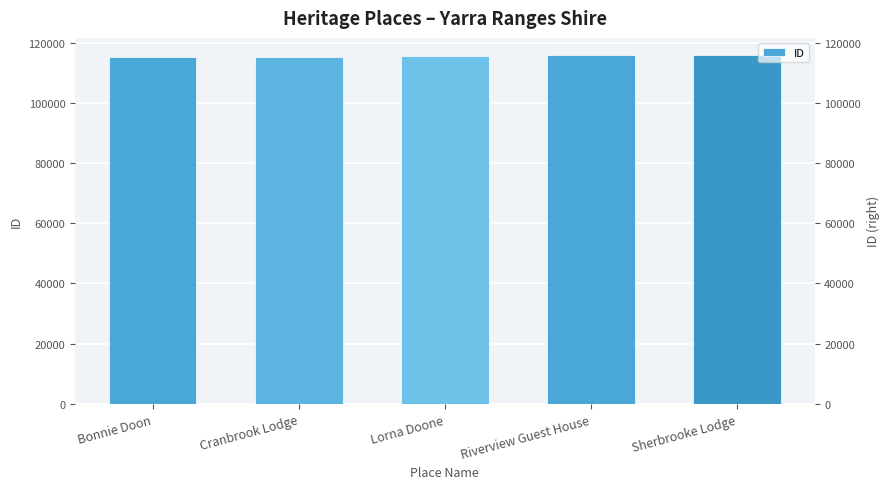

What is the smallest value displayed?

115154